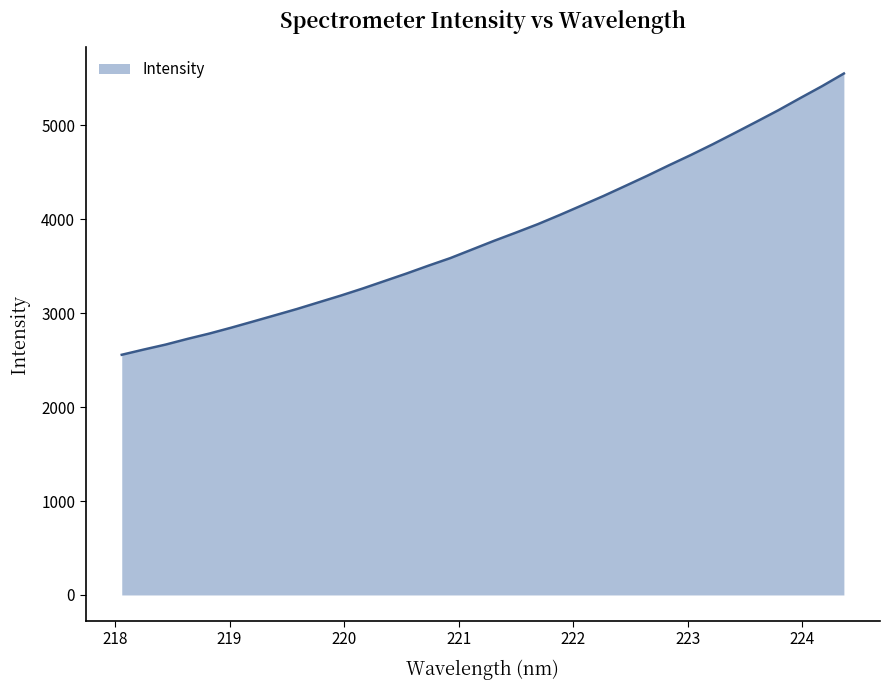

What is the difference between the maximum and minimum values?

2993.8